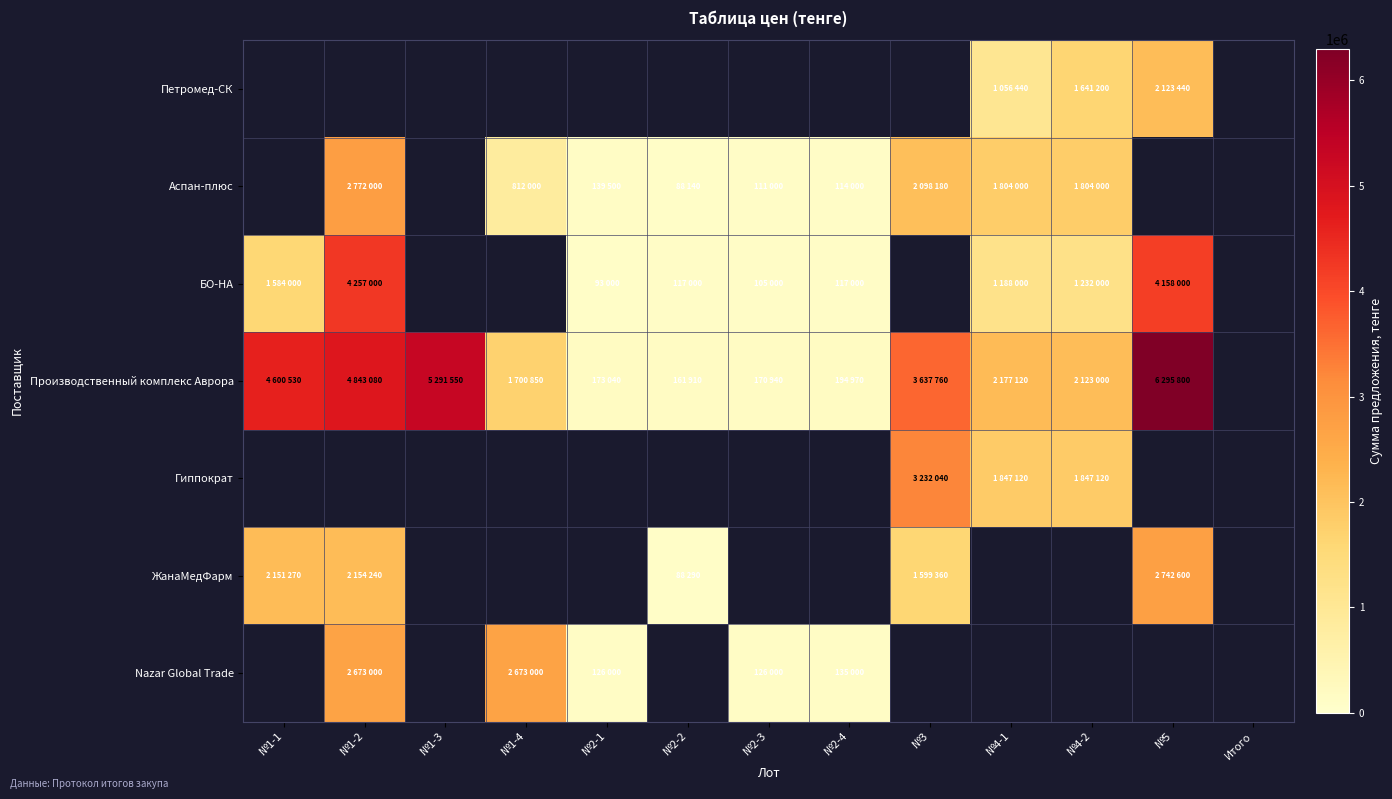

Which series has the widest spread of values?

Производственный комплекс Аврора